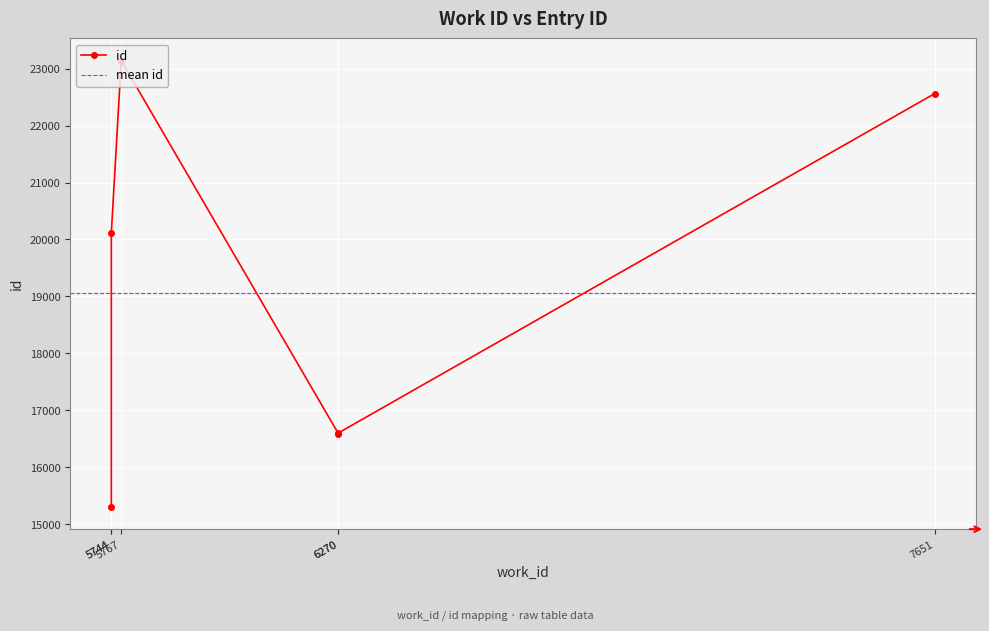

What is the difference between the values at 6270 and 5744?

3527